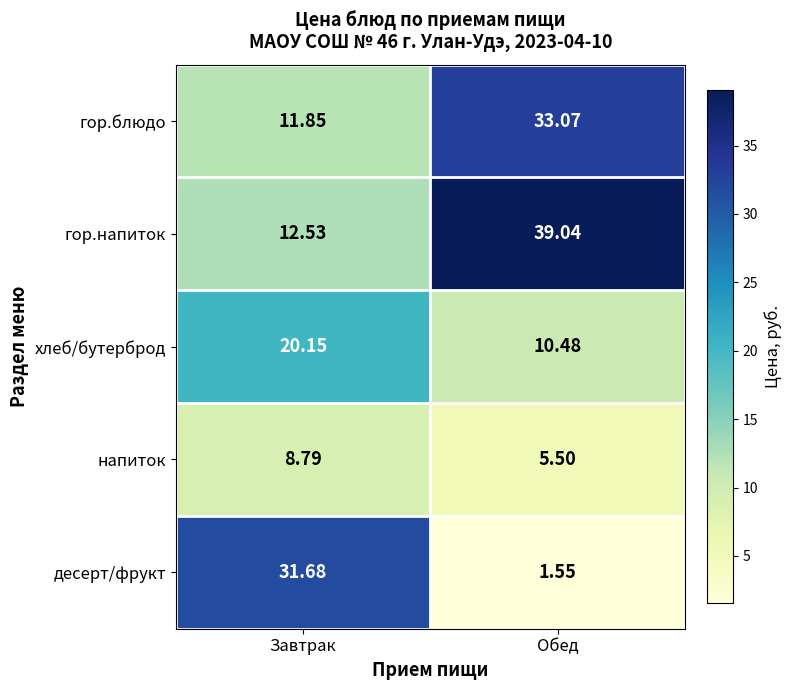

At which label does хлеб/бутерброд first exceed 20?

Завтрак